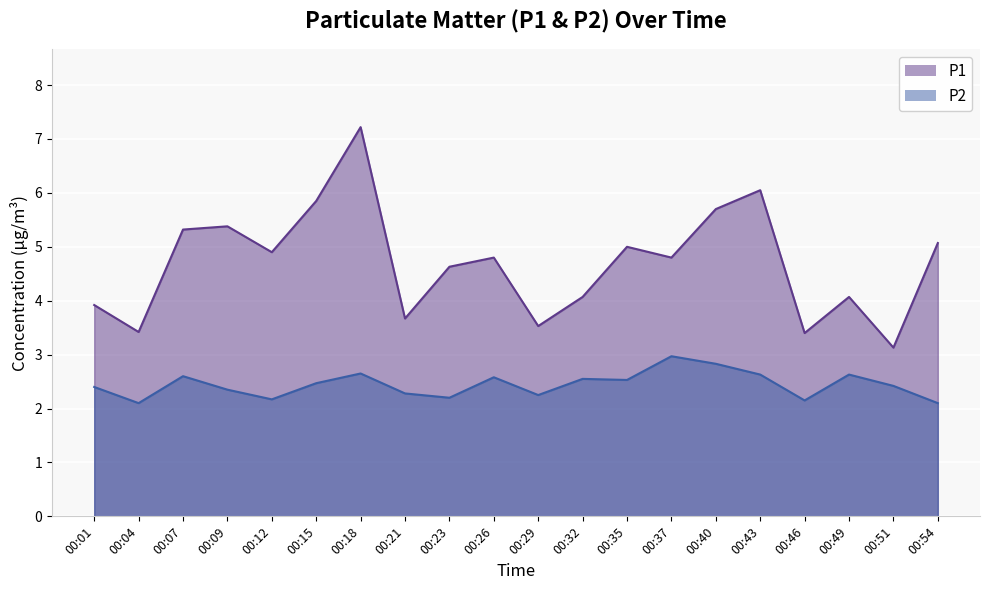

Is it true that P1 equals 5.7 at 00:40?

True